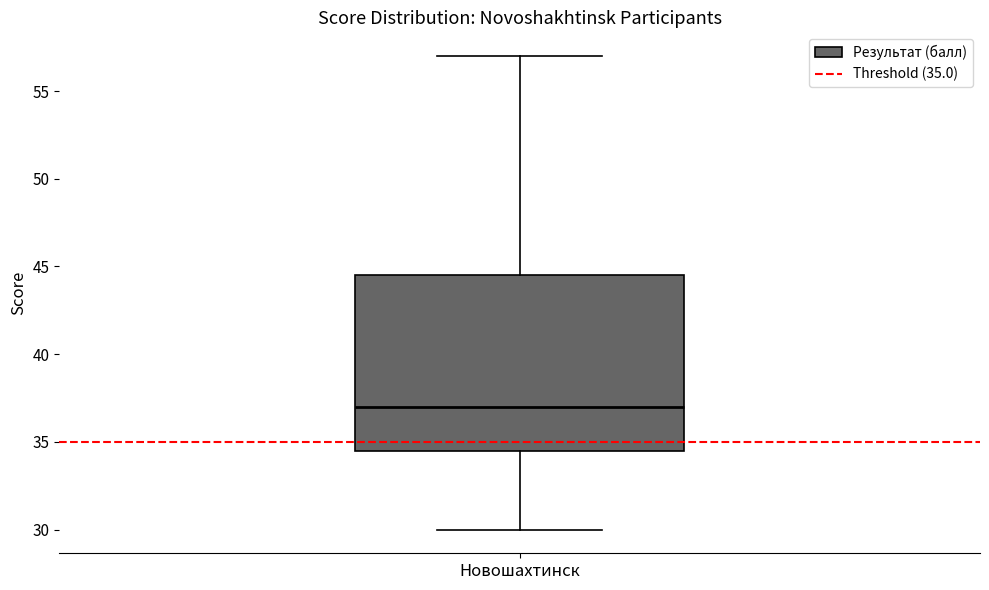

Transcribe this box plot: give where the median line is, the range the box spans, and where the two whiskers end, as read against the y-axis. The values are not printed on the chart, so give them approximately, as read against the axis.

median 37.0, box 34.5 to 44.5, whiskers 30.0 to 57.0